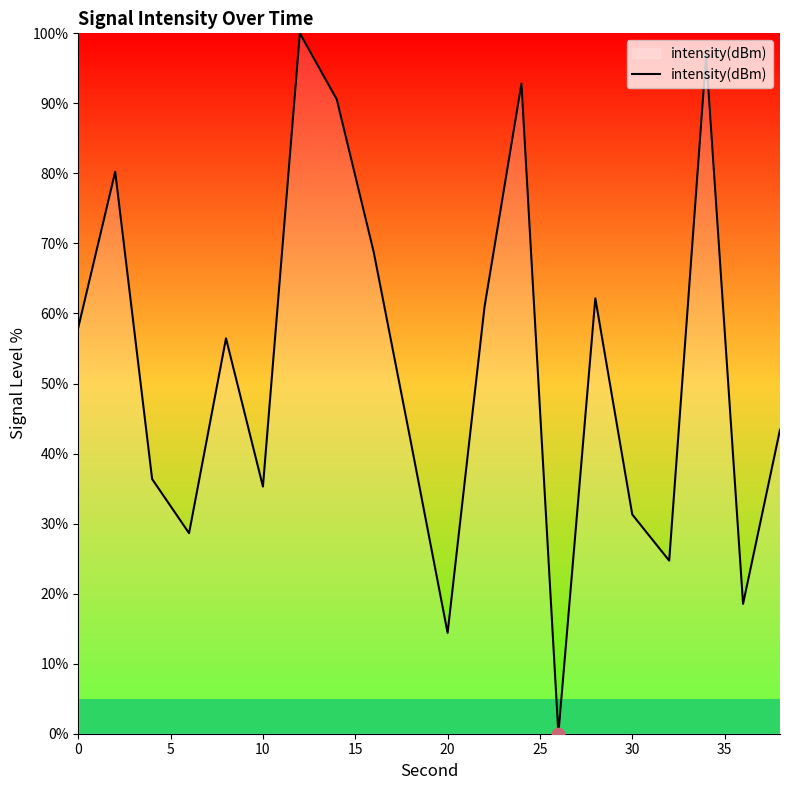

What is the difference between the maximum and minimum values?

100.0